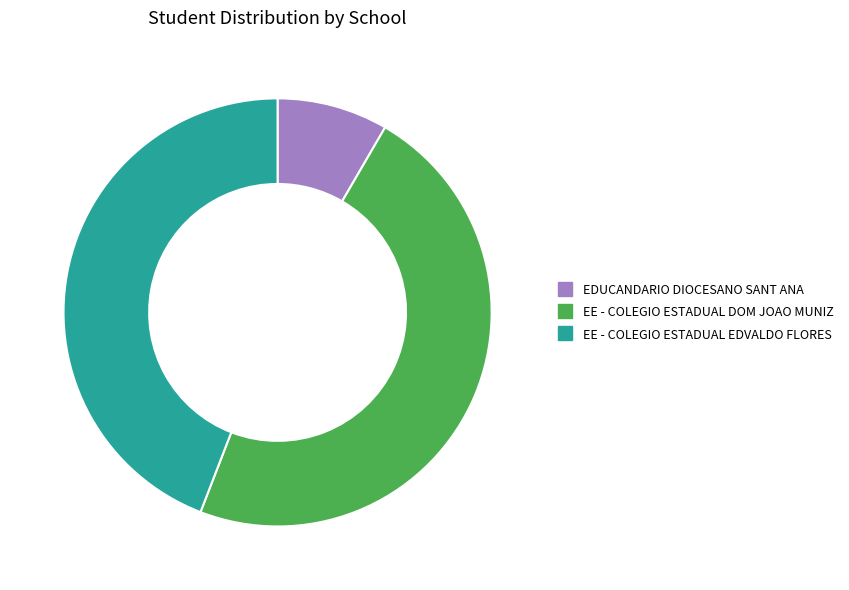

Is the sum of EE - COLEGIO ESTADUAL EDVALDO FLORES and EDUCANDARIO DIOCESANO SANT ANA greater than half?

Yes